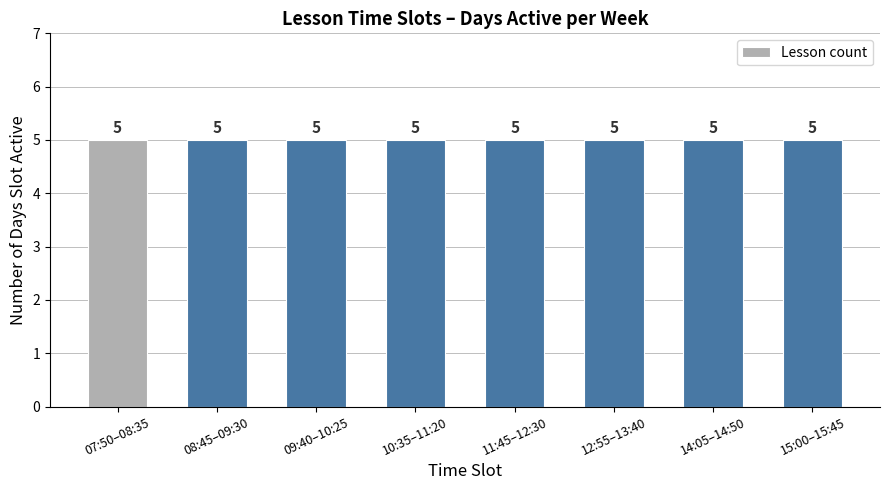

Does the chart contain any negative values?

No